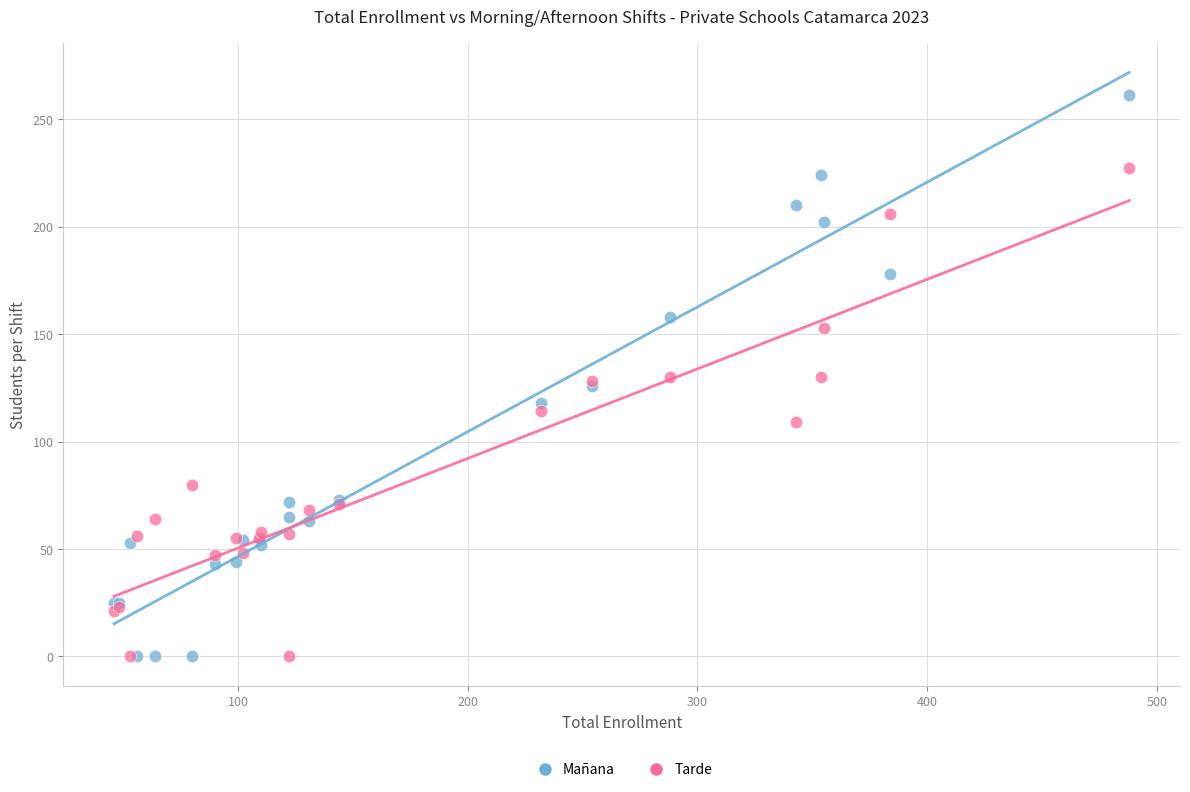

What are all the series names shown in the legend?

Mañana, Tarde